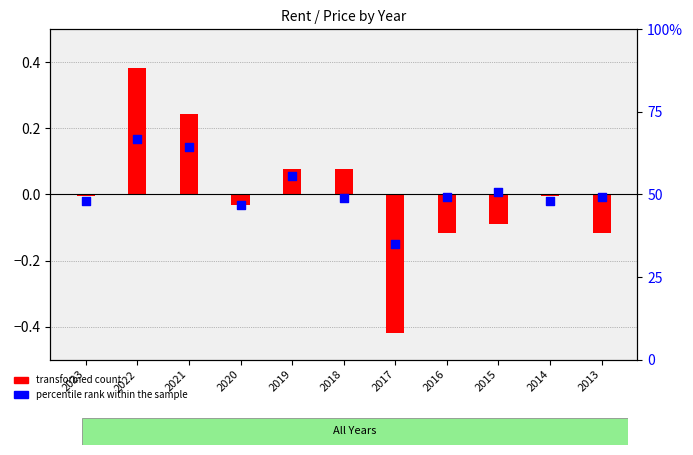

Which series has the widest spread of Y values?

transformed count